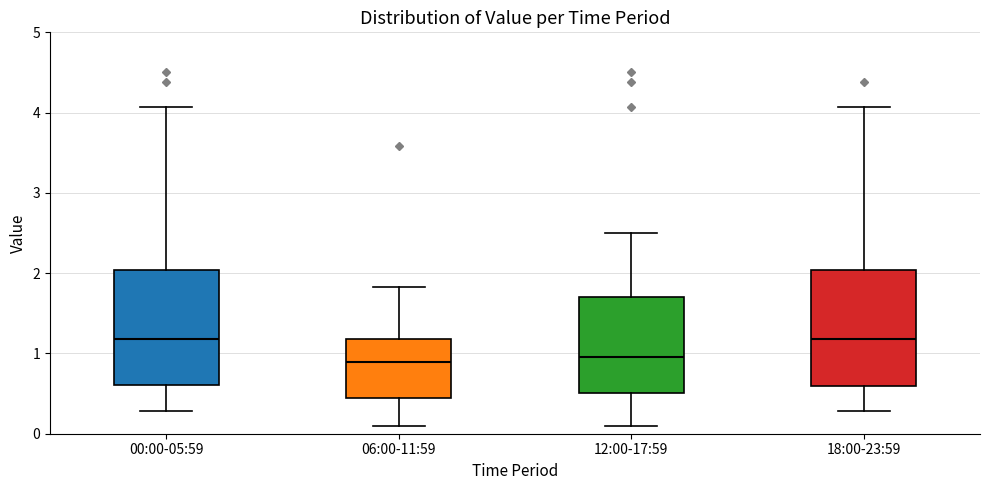

Reading left to right, transcribe this box plot: for each box, give where its median line is, the range the box spans, and where its two whiskers end, as read against the y-axis. The values are not printed on the chart, so give them approximately, as read against the axis.

00:00-05:59: median 1.2, box 0.6 to 2.0, whiskers 0.3 to 4.1
06:00-11:59: median 0.9, box 0.5 to 1.2, whiskers 0.1 to 1.8
12:00-17:59: median 1.0, box 0.5 to 1.7, whiskers 0.1 to 2.5
18:00-23:59: median 1.2, box 0.6 to 2.0, whiskers 0.3 to 4.1